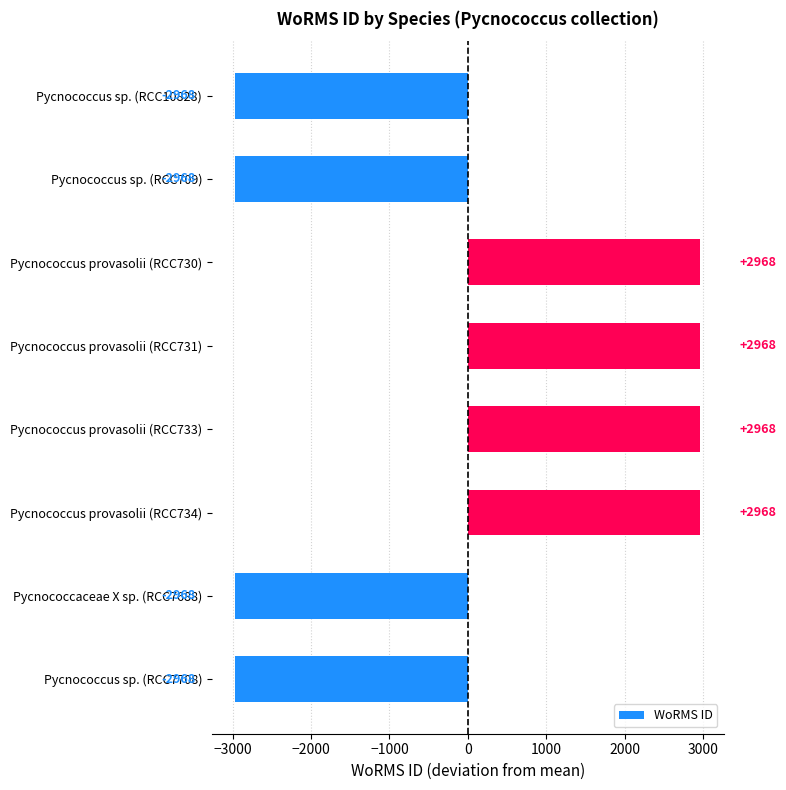

What is the label of the 4th bar from the top?

Pycnococcus provasolii (RCC731)